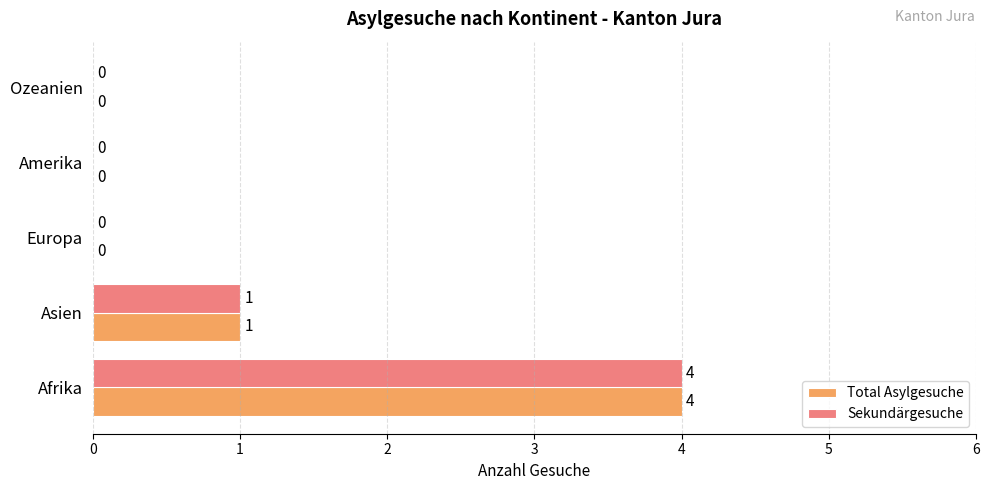

What is the maximum value for Total Asylgesuche?

4